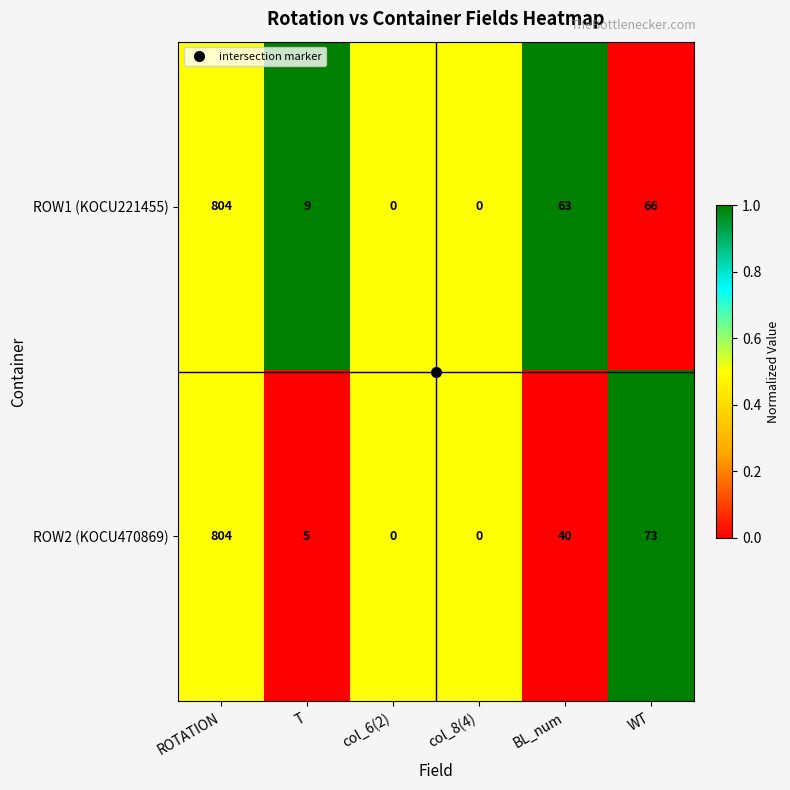

How many categories are shown in the chart?

6